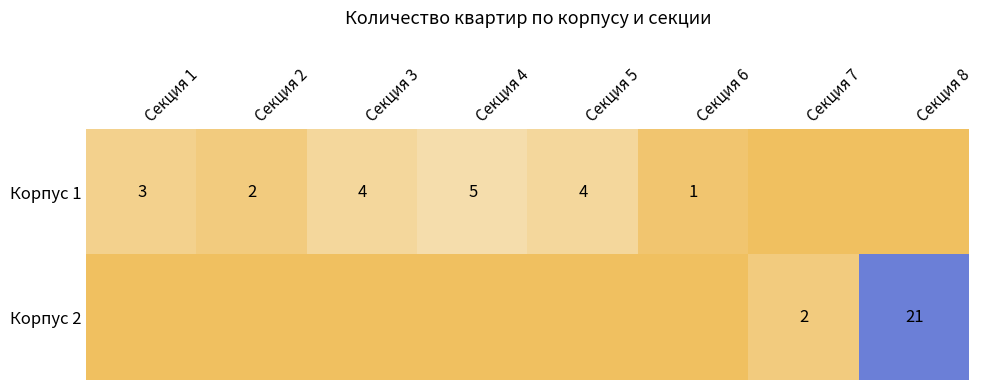

At which category is the sum across all series the highest?

Секция 8